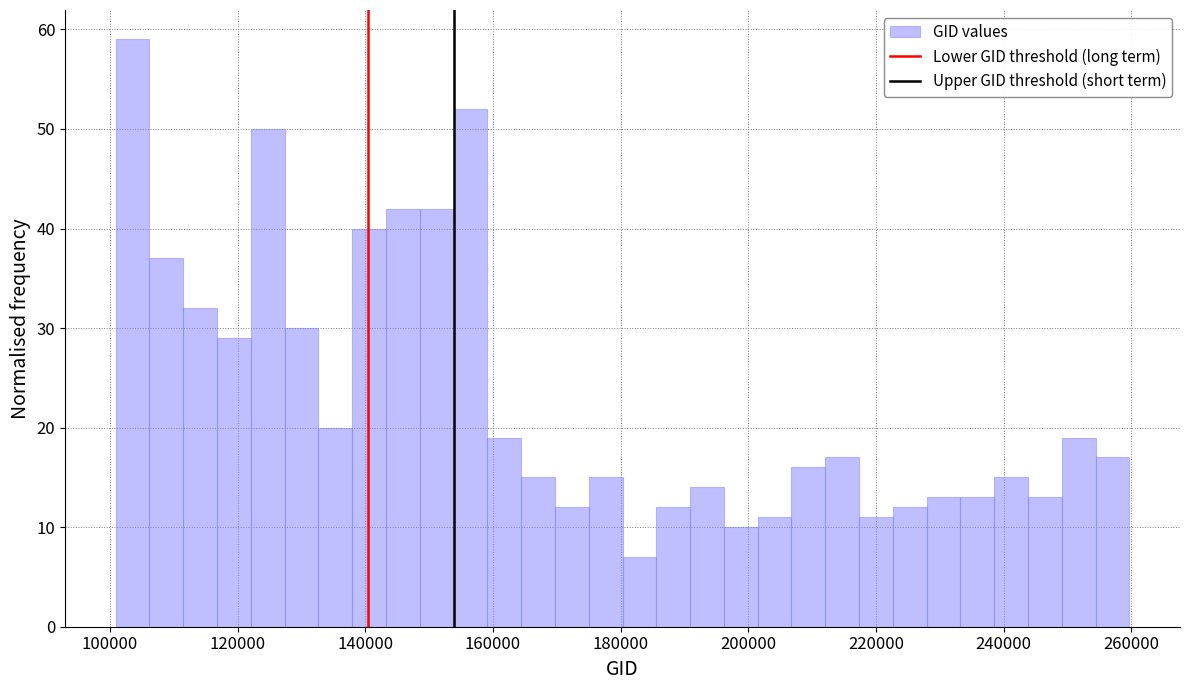

Read against the x-axis, roughly where is the centre of the tallest bar?

104000